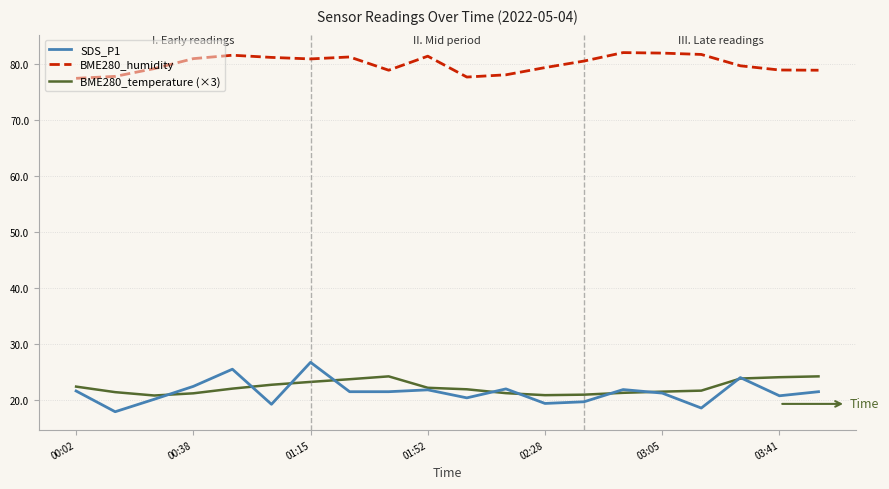

What is the greatest value displayed?

82.1